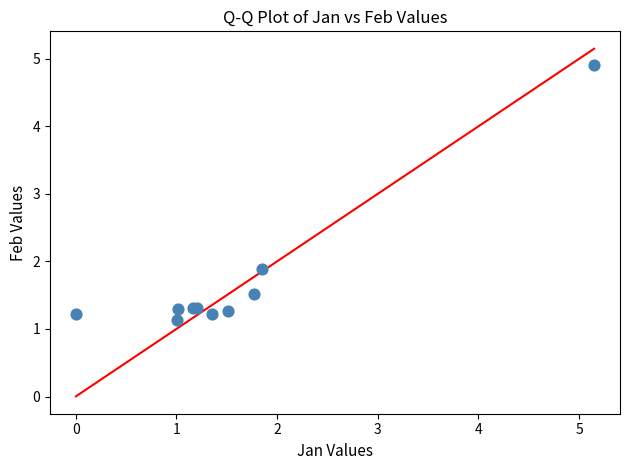

What Y value in the scatter plot is closest to 3?

1.9